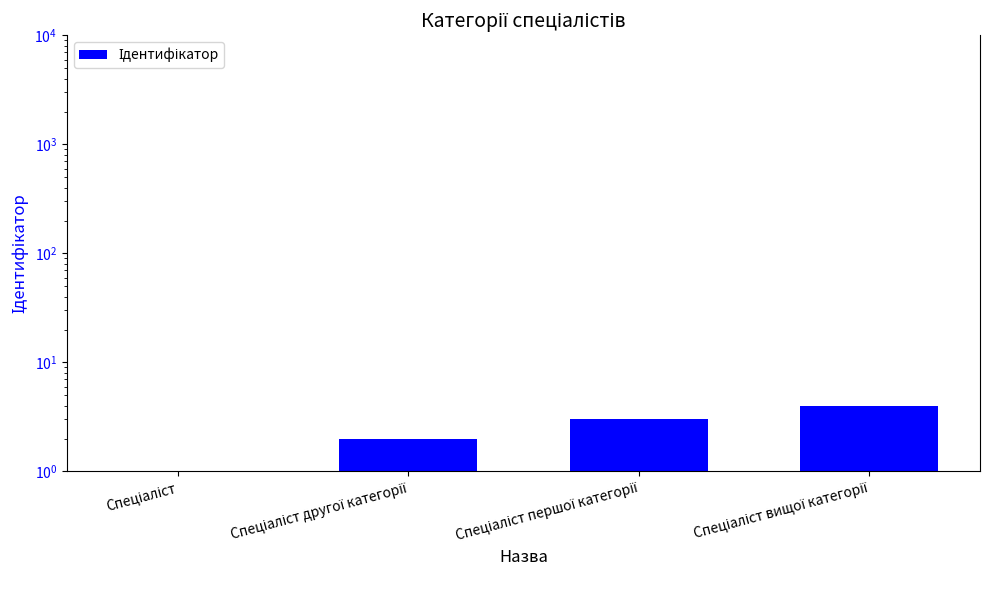

What position from the right is Спеціаліст першої категорії?

2